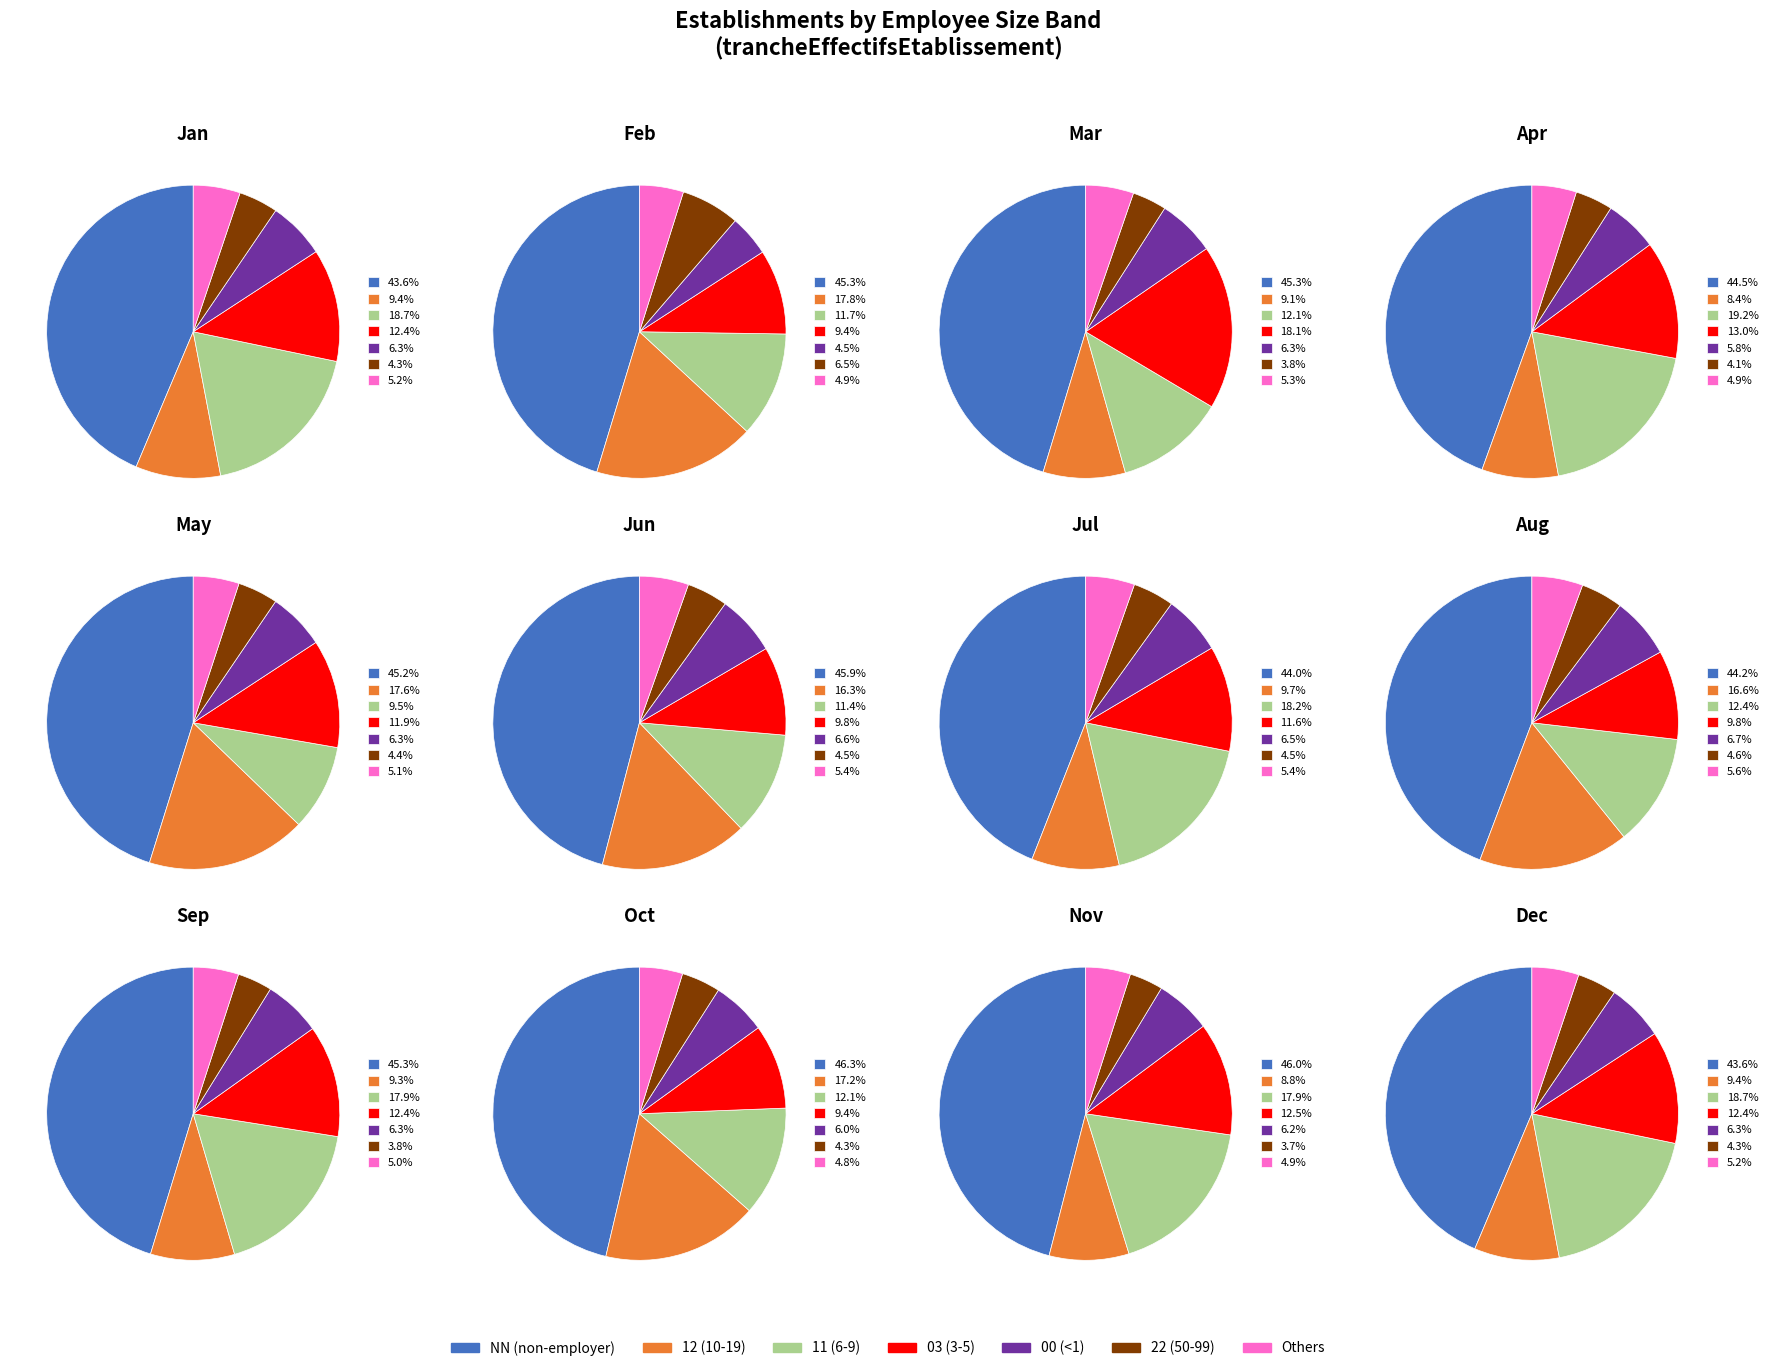

Do 00 and 22 together represent more than half of the pie?

No